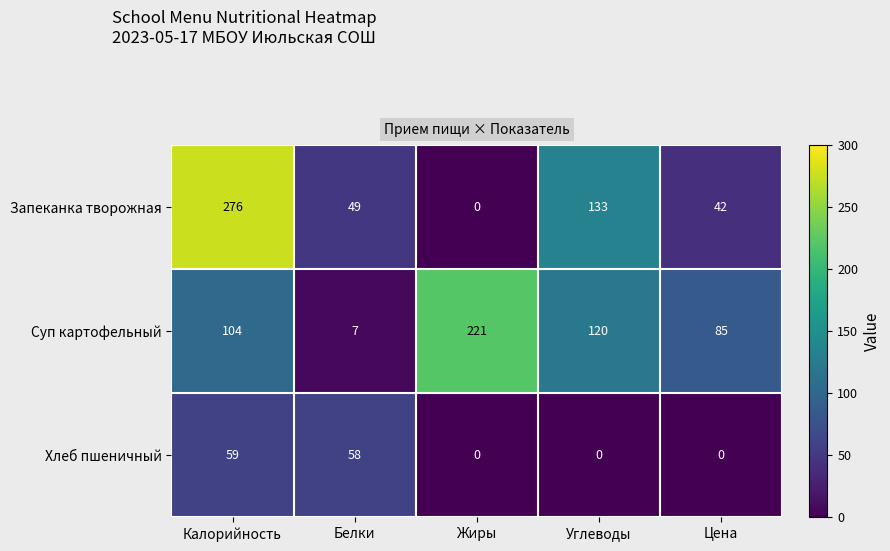

Reading left to right, what are all the values shown in this chart?

Запеканка творожная: Калорийность=276	Белки=49	Жиры=0	Углеводы=133	Цена=42
Суп картофельный: Калорийность=104	Белки=7	Жиры=221	Углеводы=120	Цена=85
Хлеб пшеничный: Калорийность=59	Белки=58	Жиры=0	Углеводы=0	Цена=0